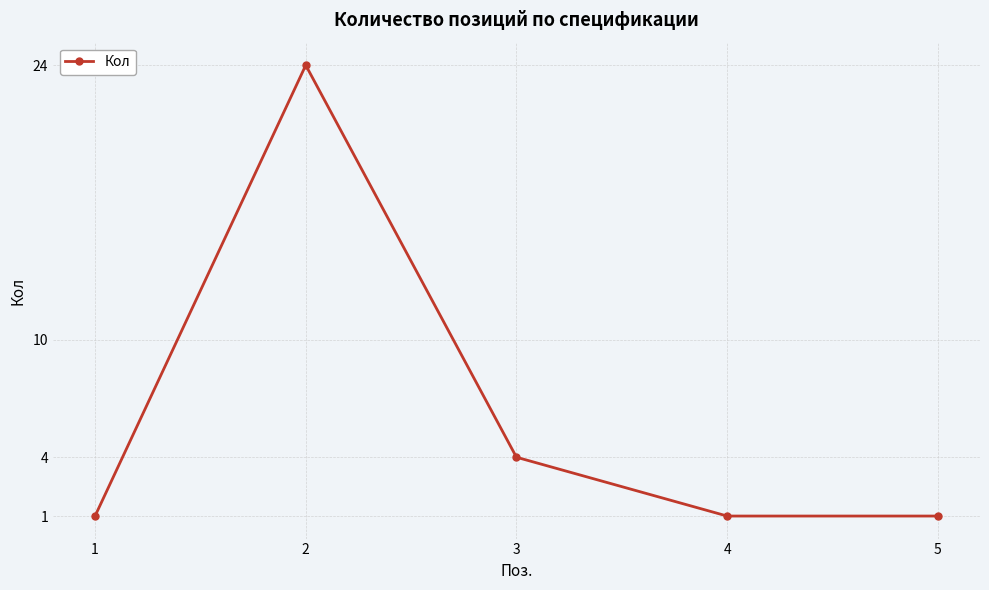

Reading left to right, list all the values displayed in this chart.

1	24	4	1	1